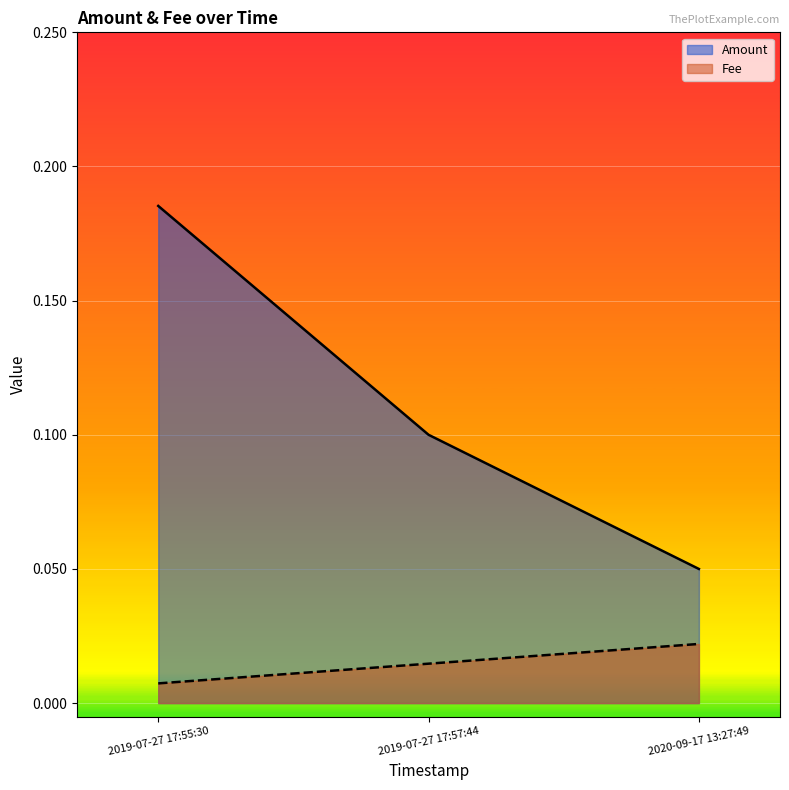

Reading left to right, what are all the values shown in this chart?

Amount: 2019-07-27 17:55:30=0.2	2019-07-27 17:57:44=0.1	2020-09-17 13:27:49=0.1
Fee: 2019-07-27 17:55:30=0.0	2019-07-27 17:57:44=0.0	2020-09-17 13:27:49=0.0